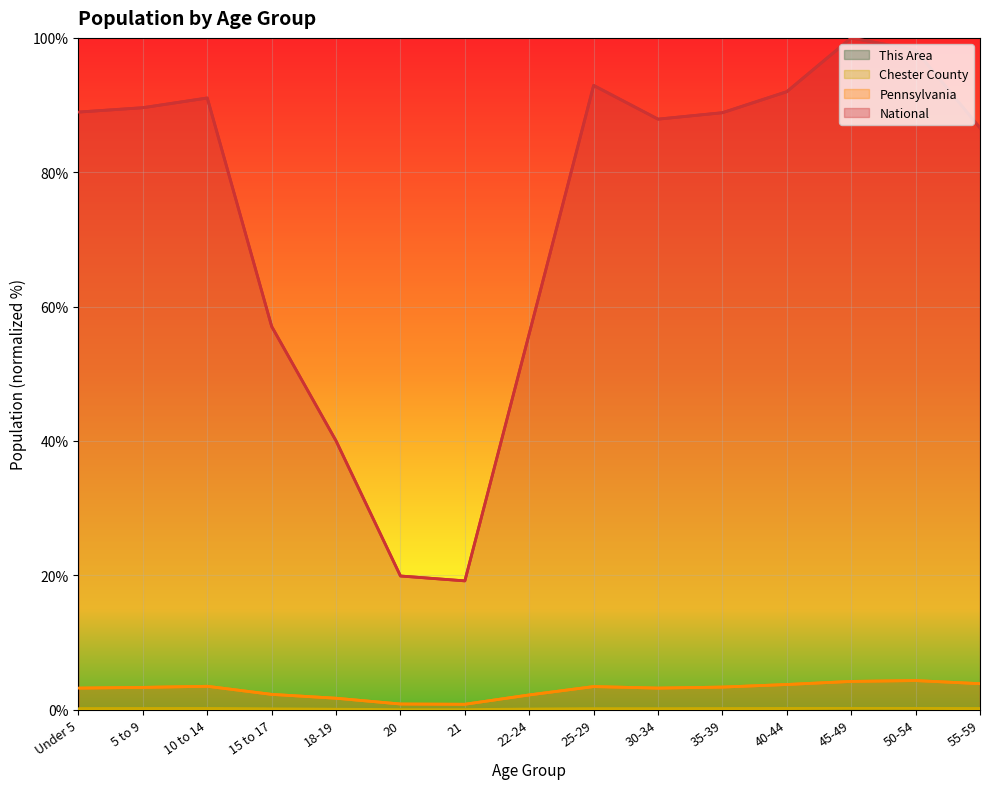

Count the number of data series in this chart.

4